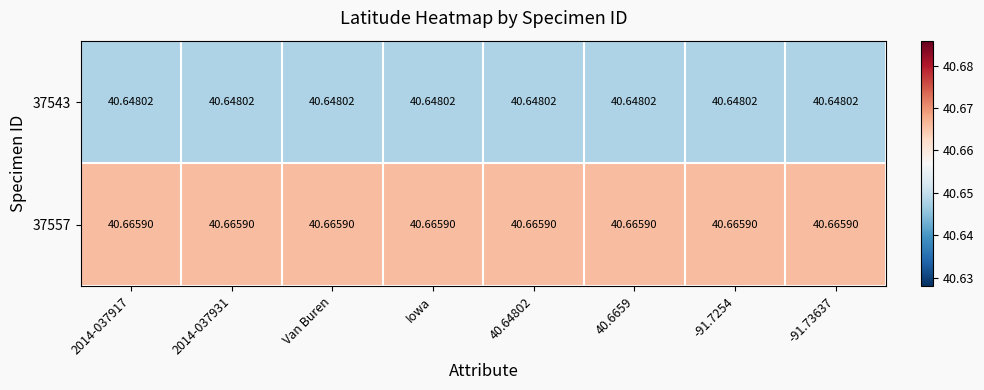

Is the value of 37557 at 40.6659 greater than the value of 37543 at Van Buren?

Yes